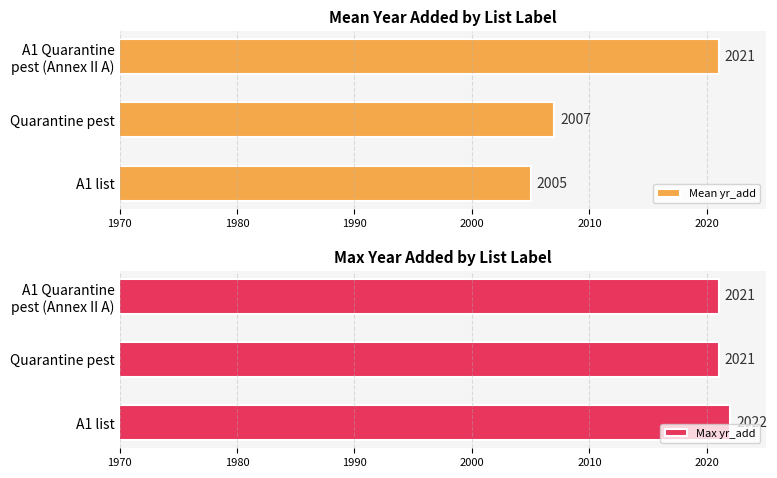

Is it true that Mean yr_add equals 2007 at Quarantine pest?

True